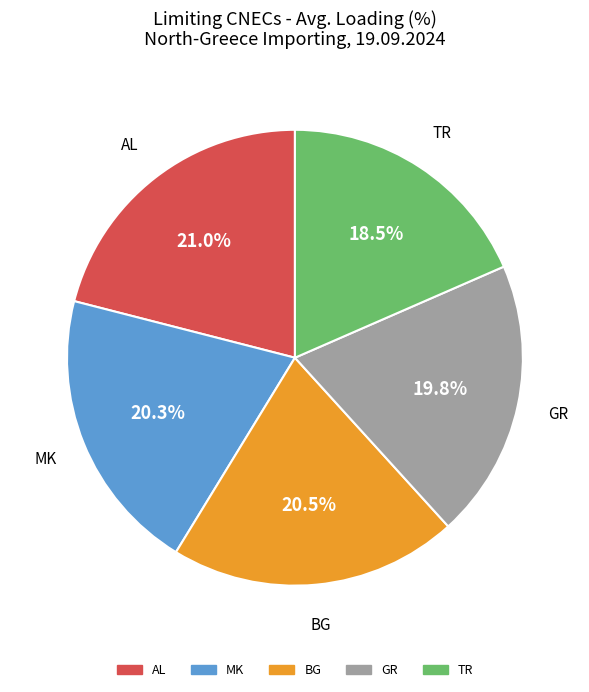

What percentage do AL and TR together represent?

39.5%